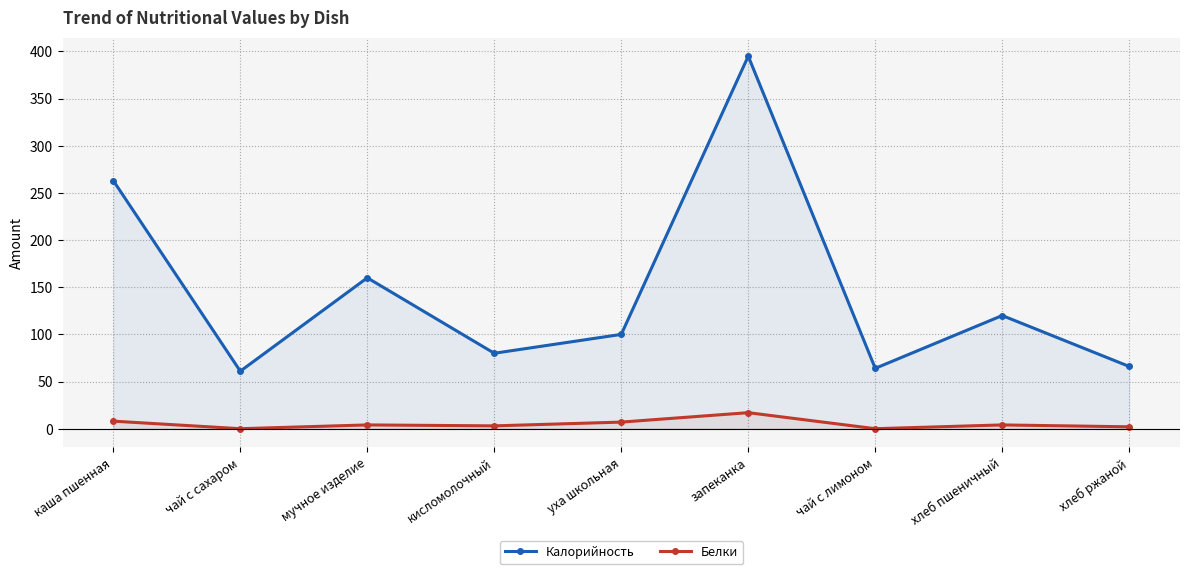

Does the chart have visible grid lines?

Yes